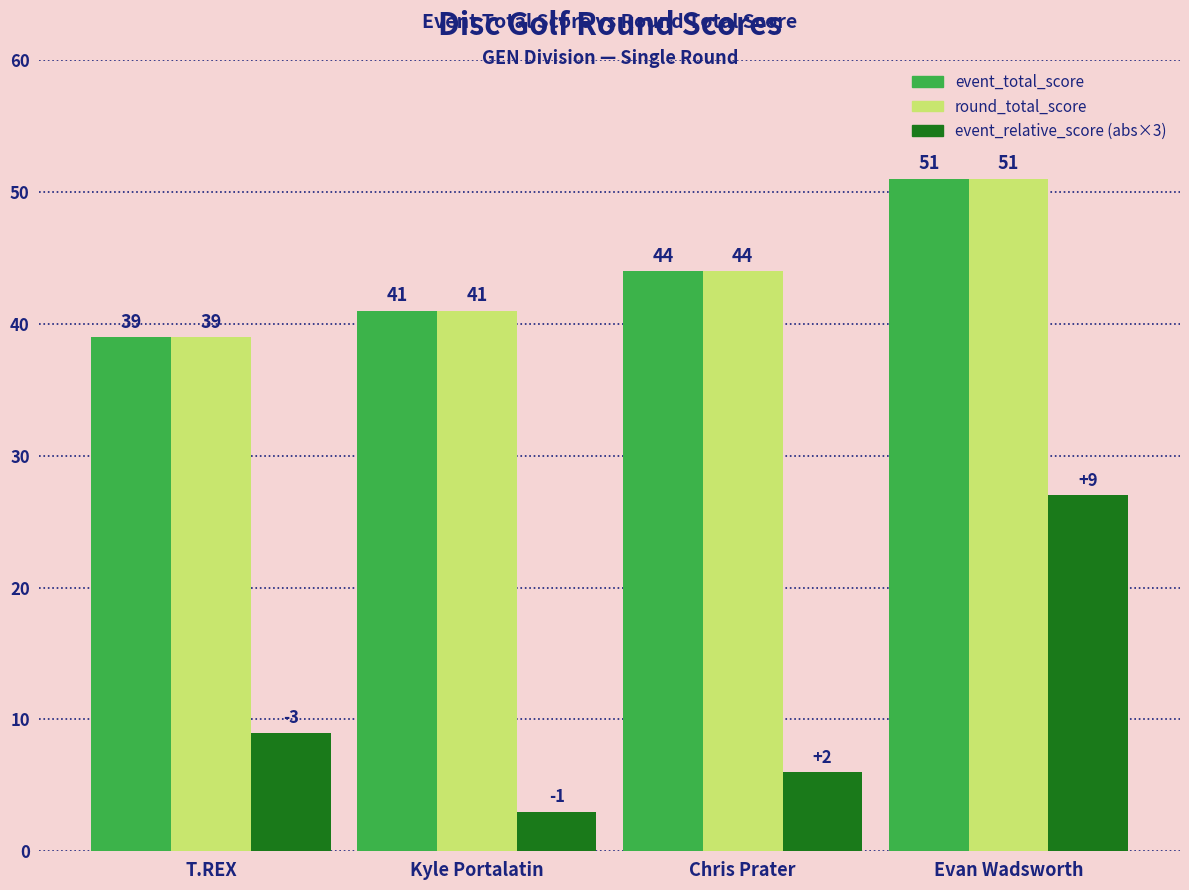

What is the label of the 2nd bar from the right?

Chris Prater